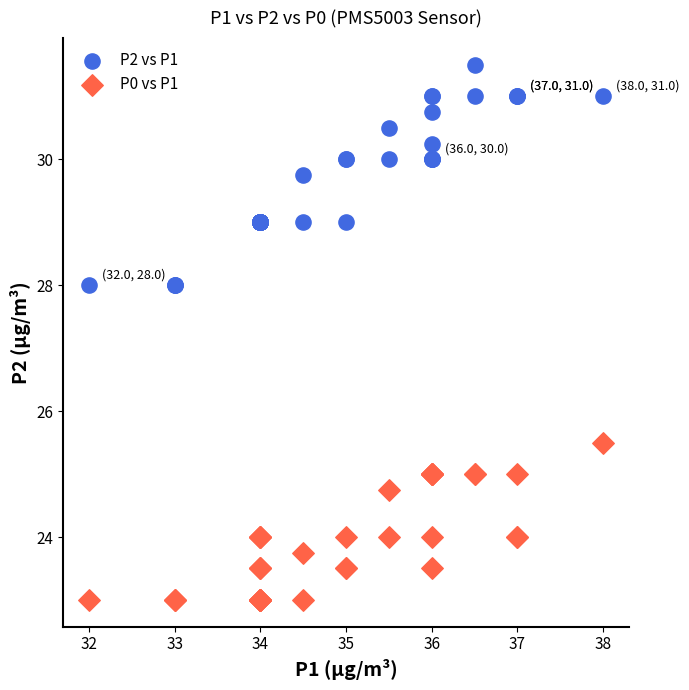

What is the X range (max minus min) for the scatter plot?

6.0